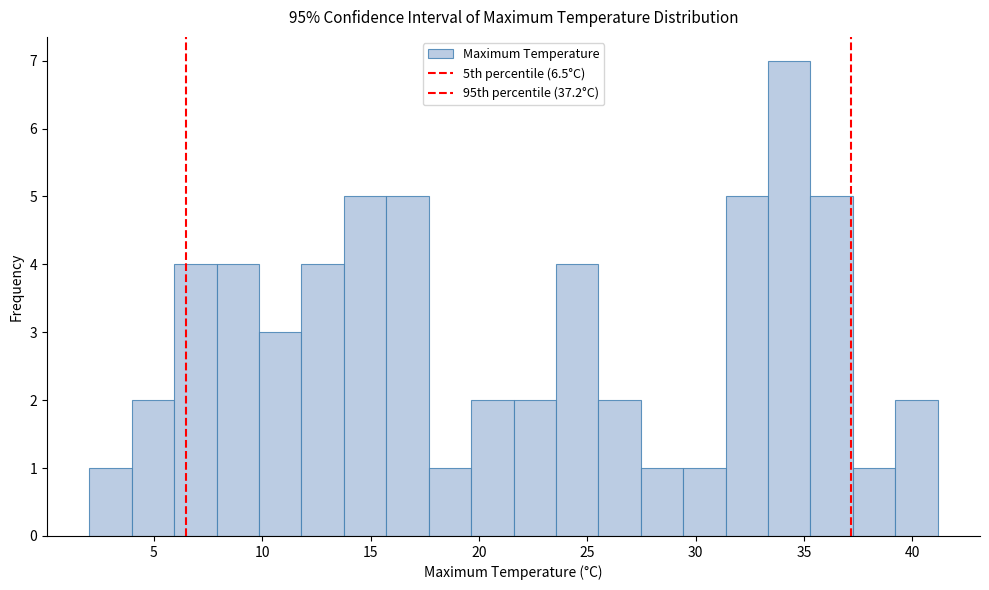

Read against the x-axis, roughly where is the centre of the tallest bar?

34.5